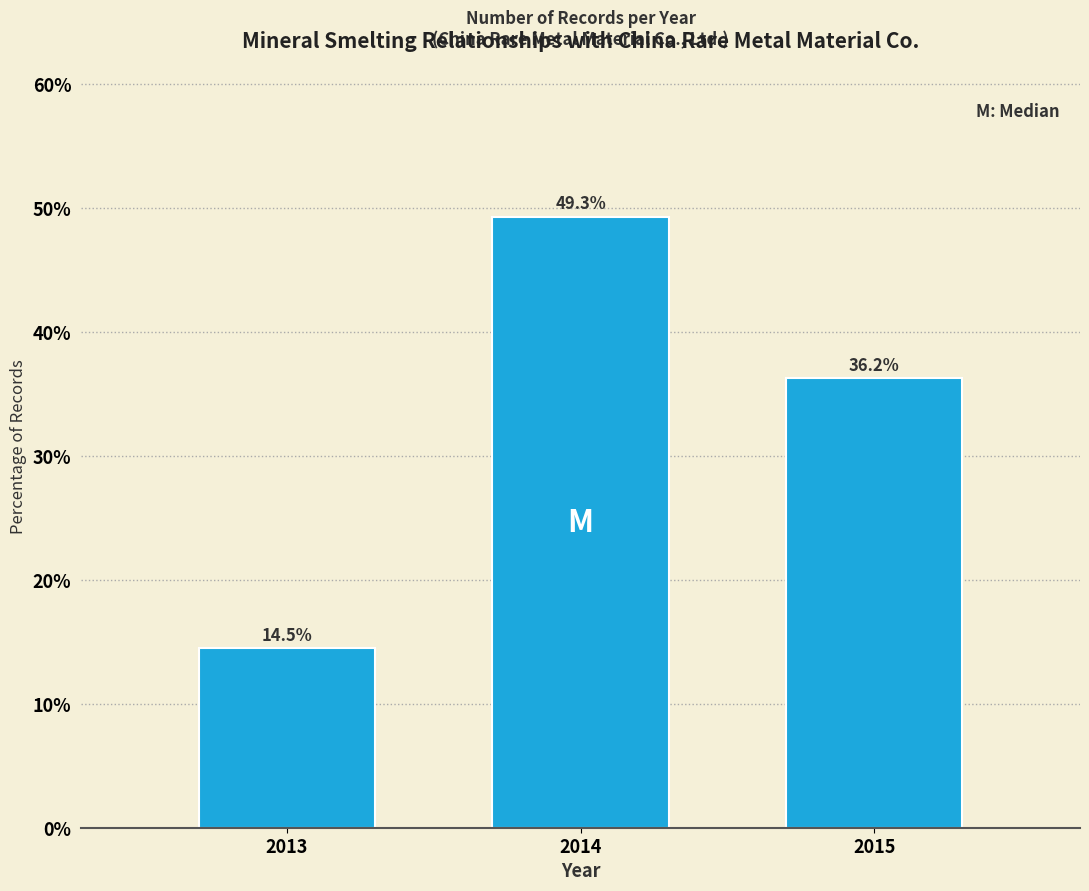

Reading left to right, transcribe all the data shown in this chart.

2013=14.5	2014=49.3	2015=36.2